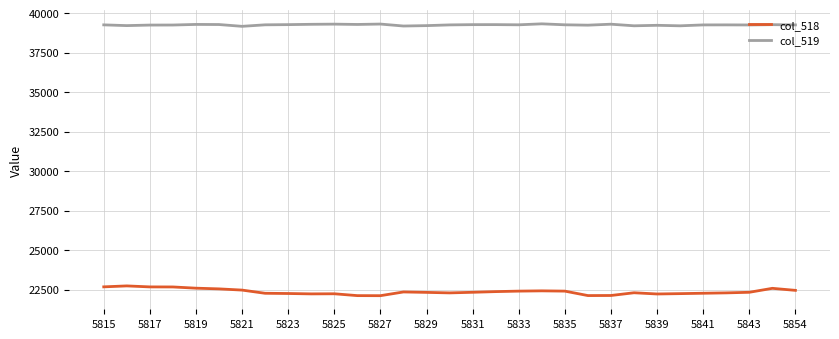

What is the difference between the maximum and minimum values in the col_518 series?

619